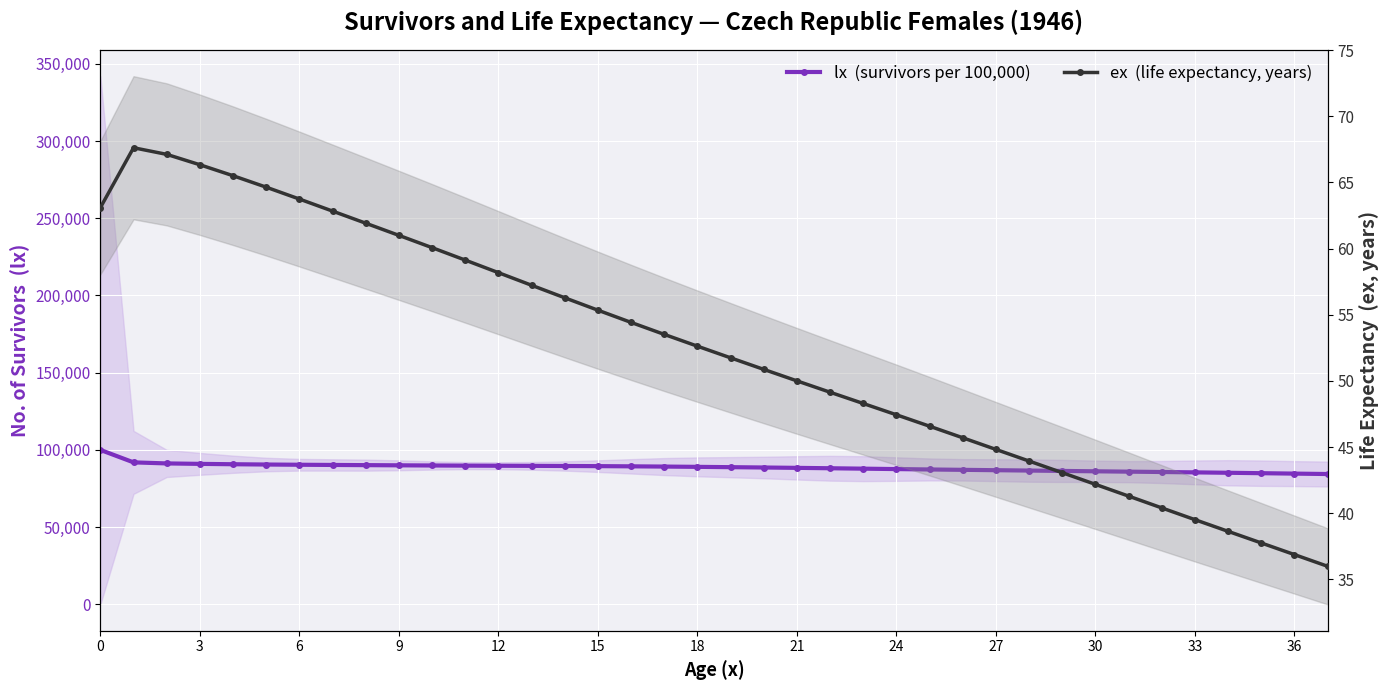

What is the spread (max minus min) of values at 3?

90895.0